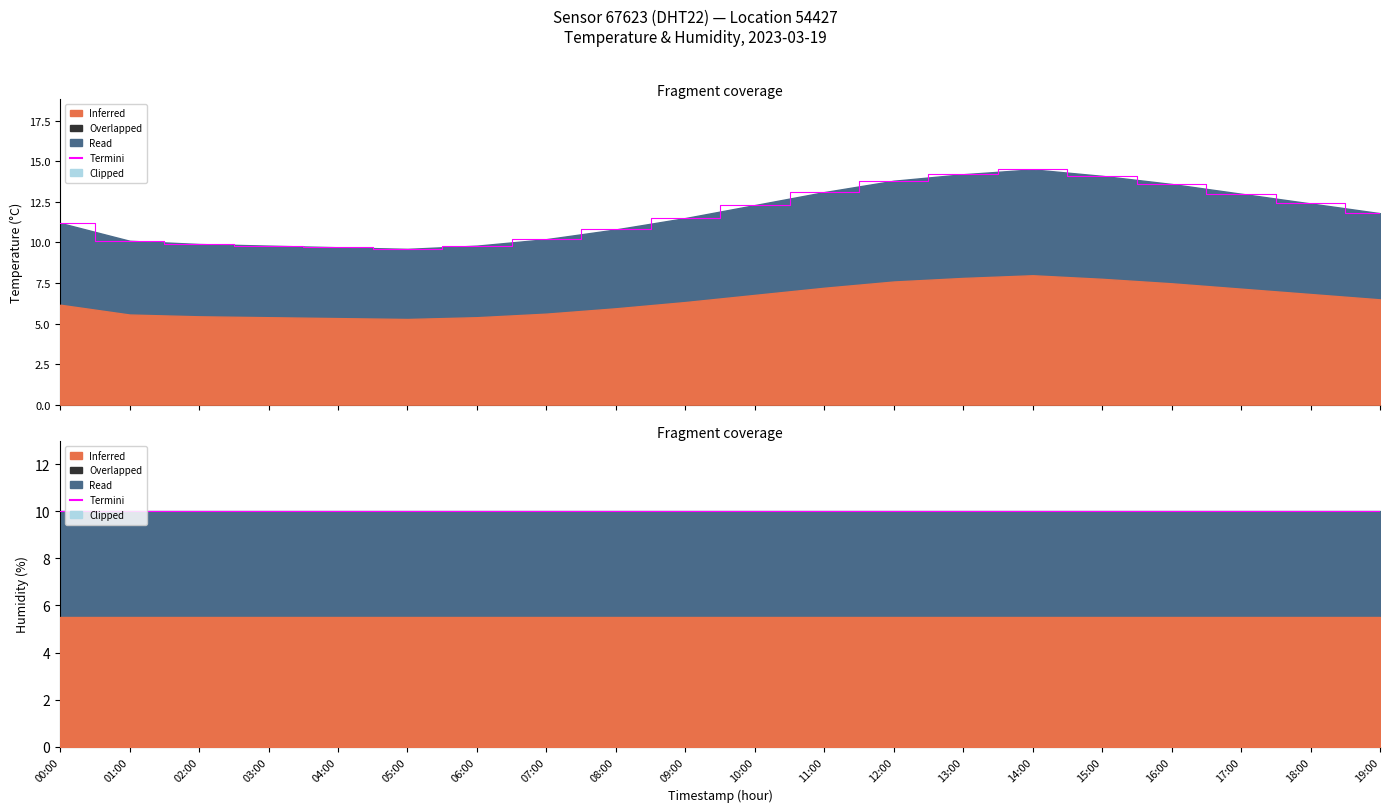

What value does the data have at 05:00?

9.6